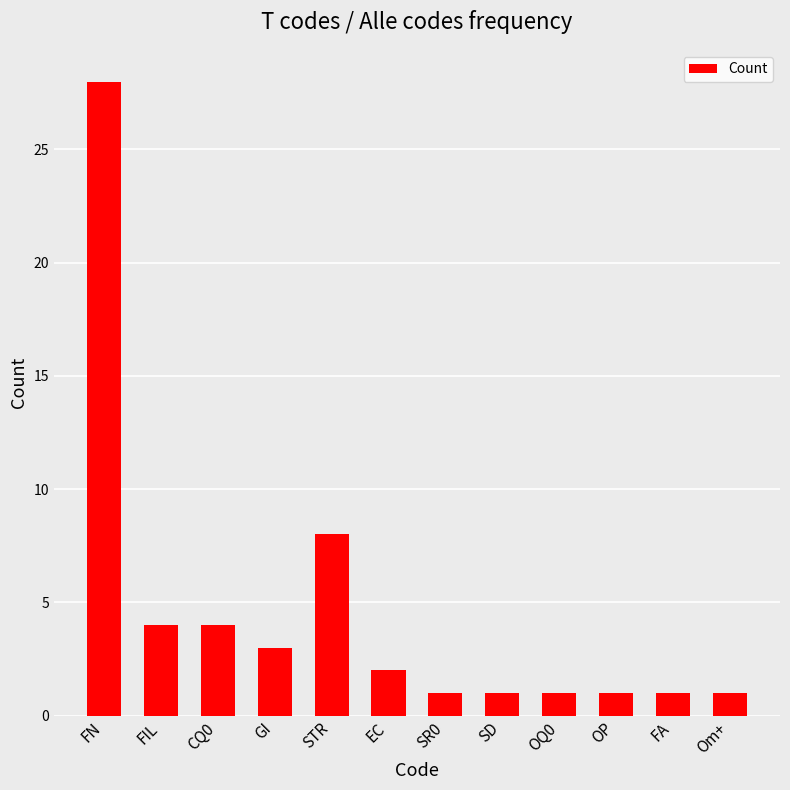

How many data points does each series have?

12